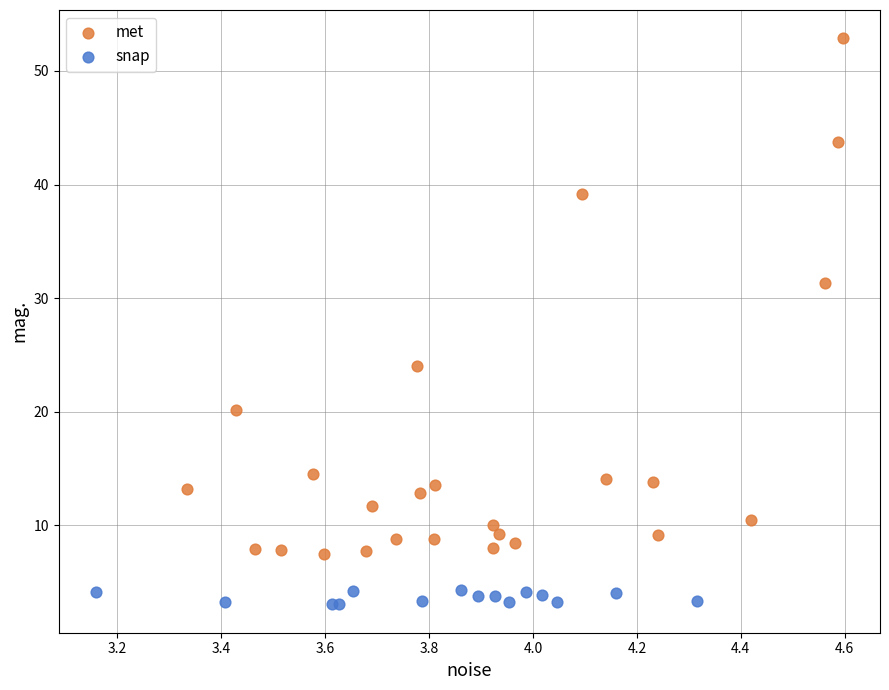

Which series has the widest spread of Y values?

met